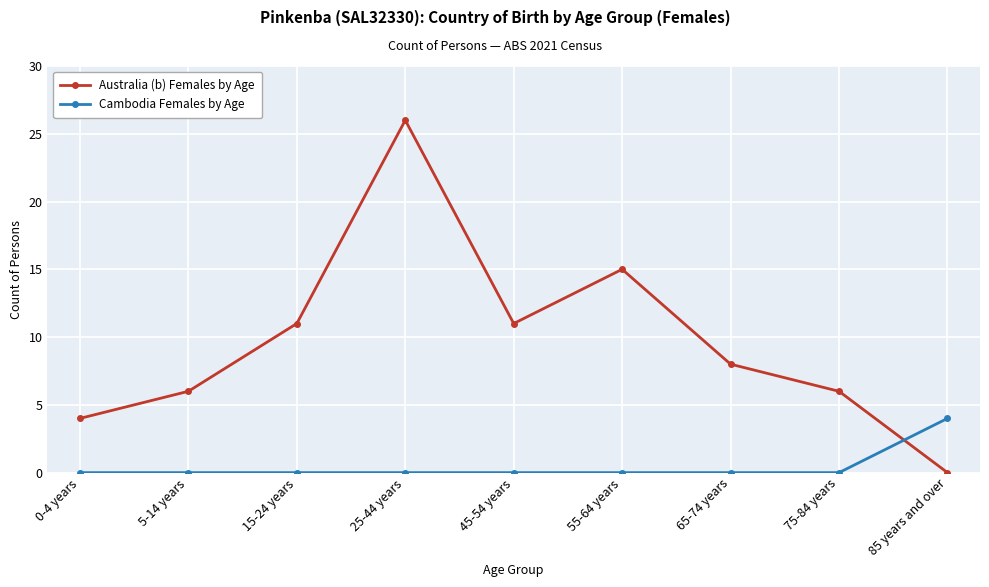

Which category has the highest value in the Australia (b) Females by Age series?

25-44 years